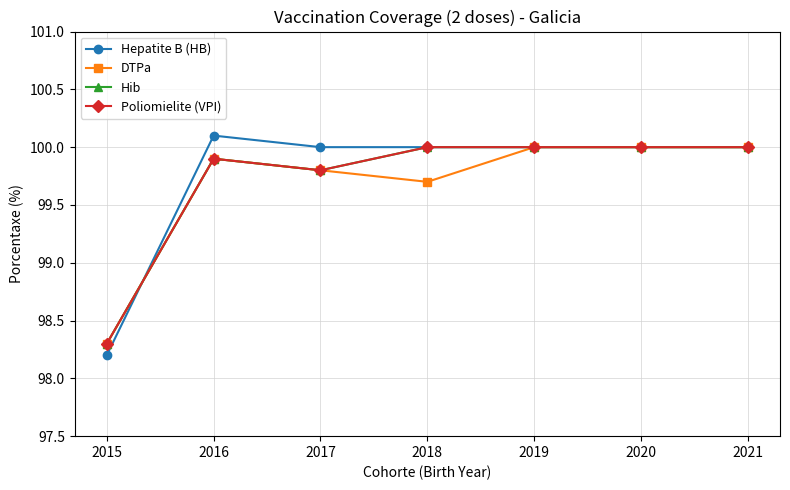

Is this an area chart (filled region under the line)?

No